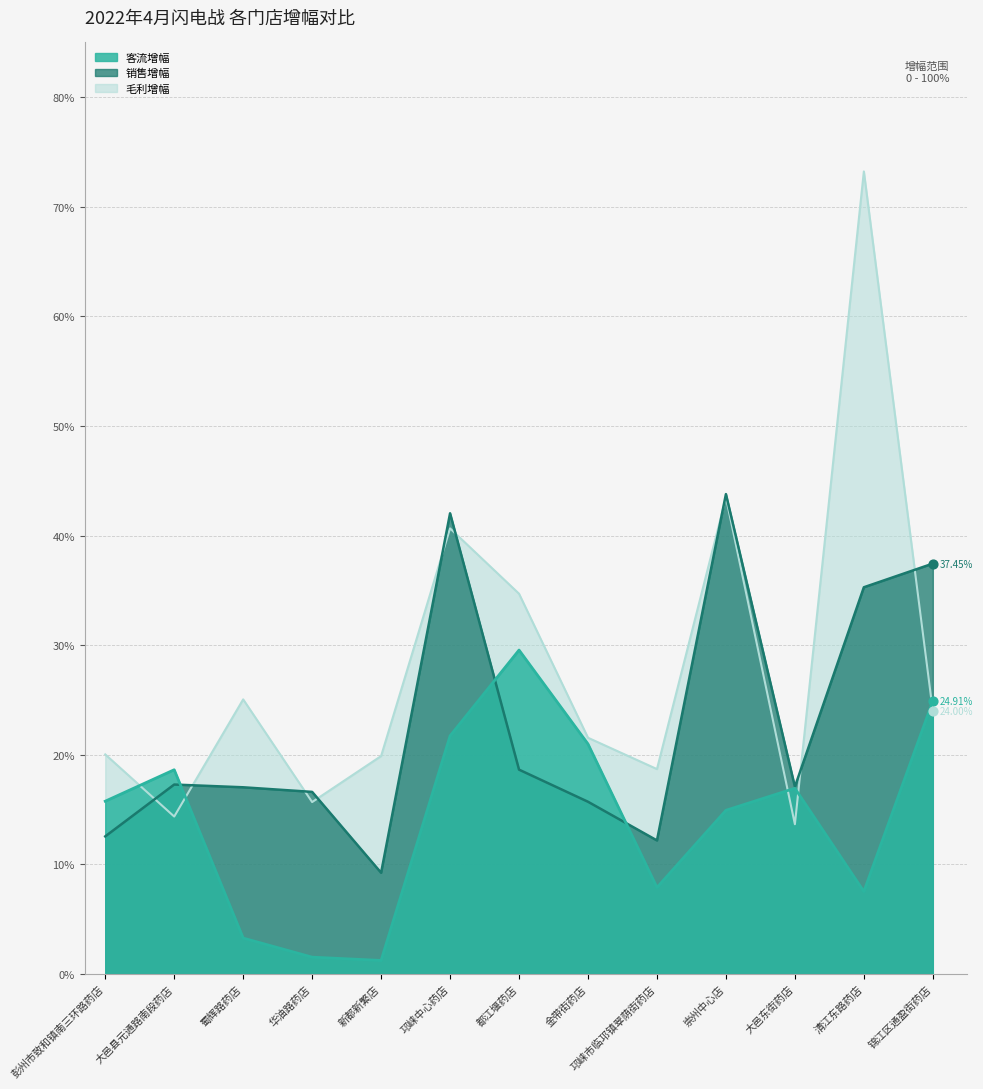

Which series has the largest total across all categories?

毛利增幅